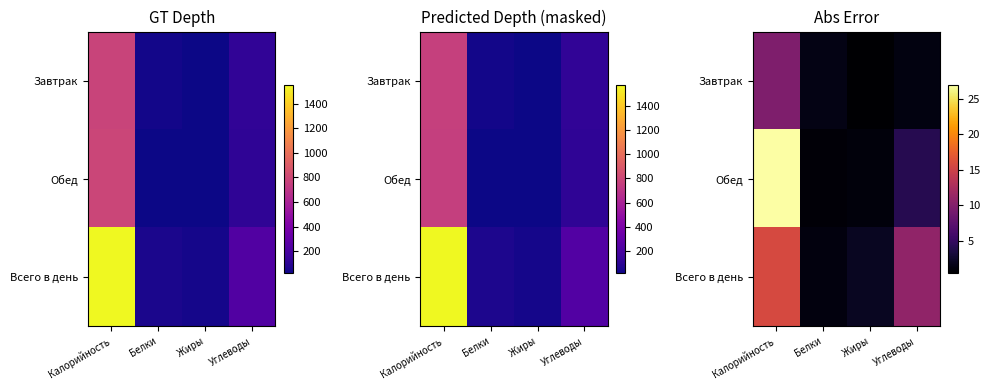

Is it true that Обед equals 0.3 at Белки?

False